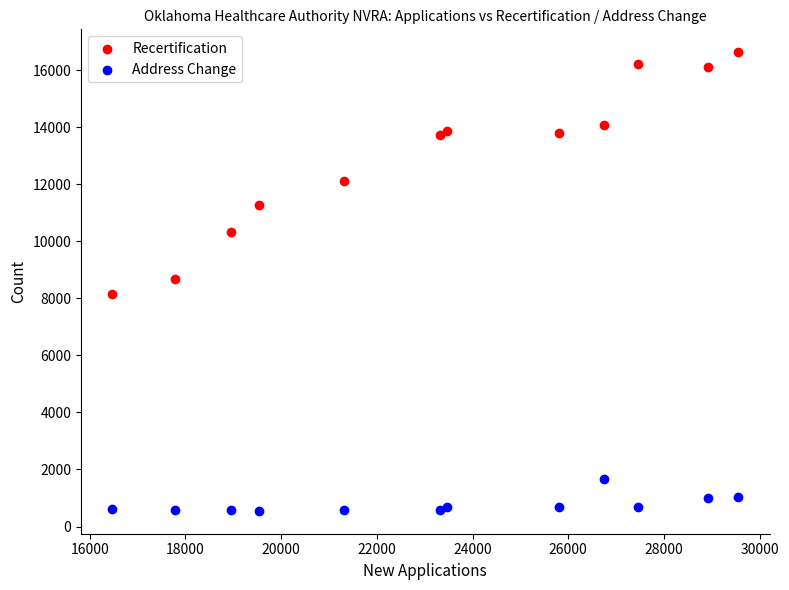

Across all data points, what is the range of X values (max minus min)?

13081